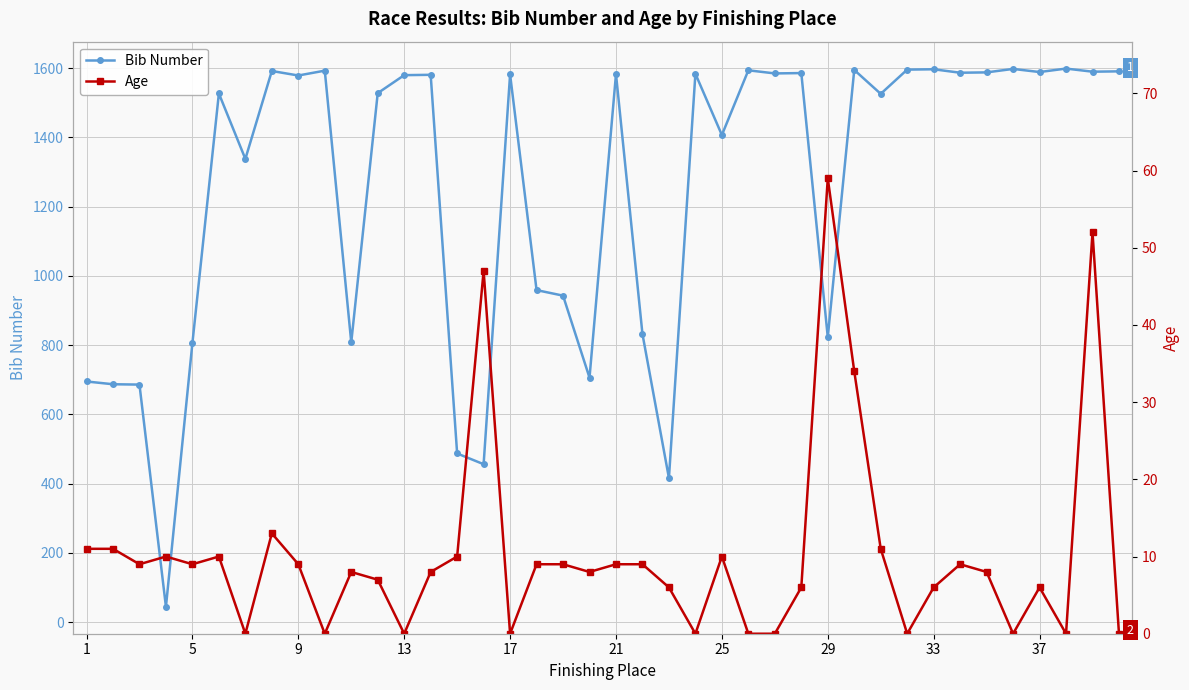

True or false: Bib Number has more than 2 points higher than both neighbors.

True